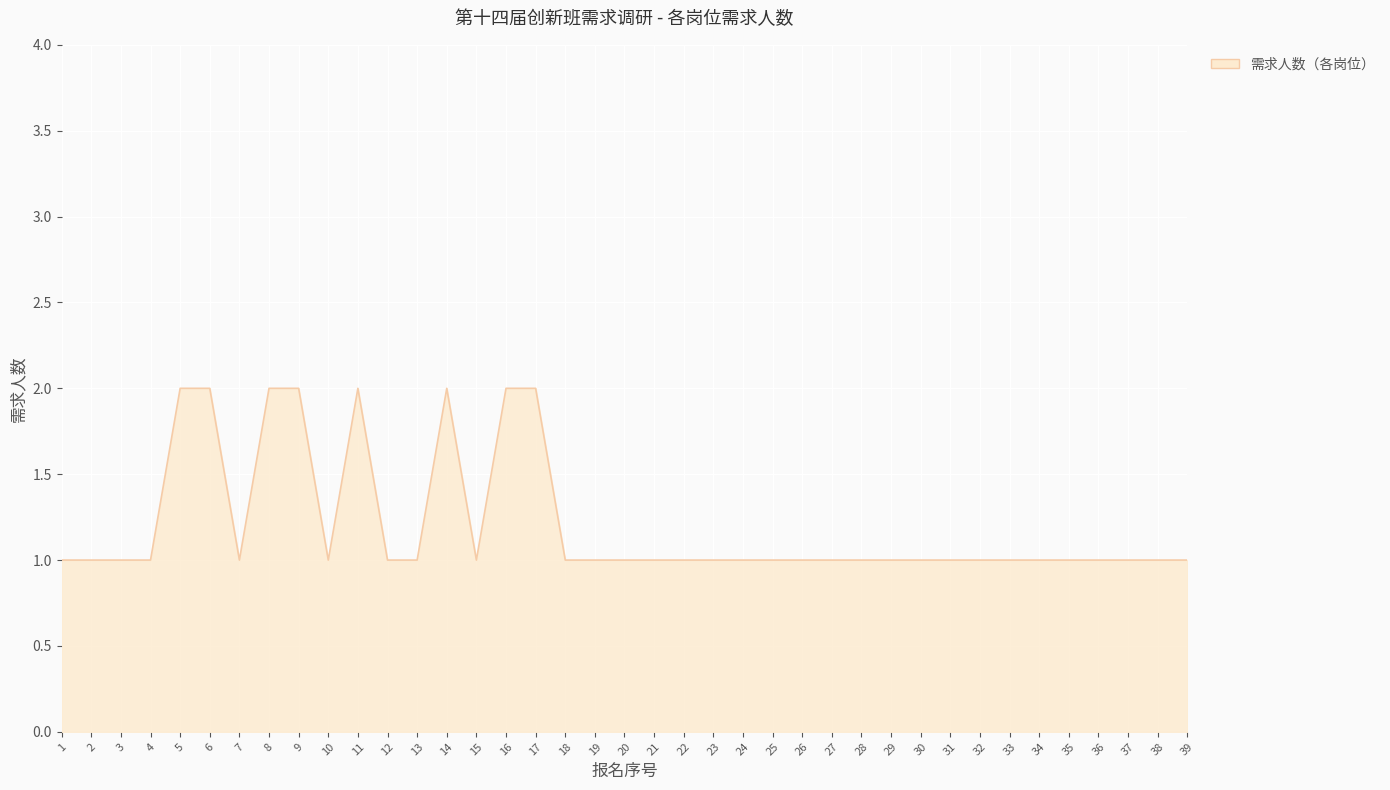

The chart shows a value of 1 at 20. True or false?

True